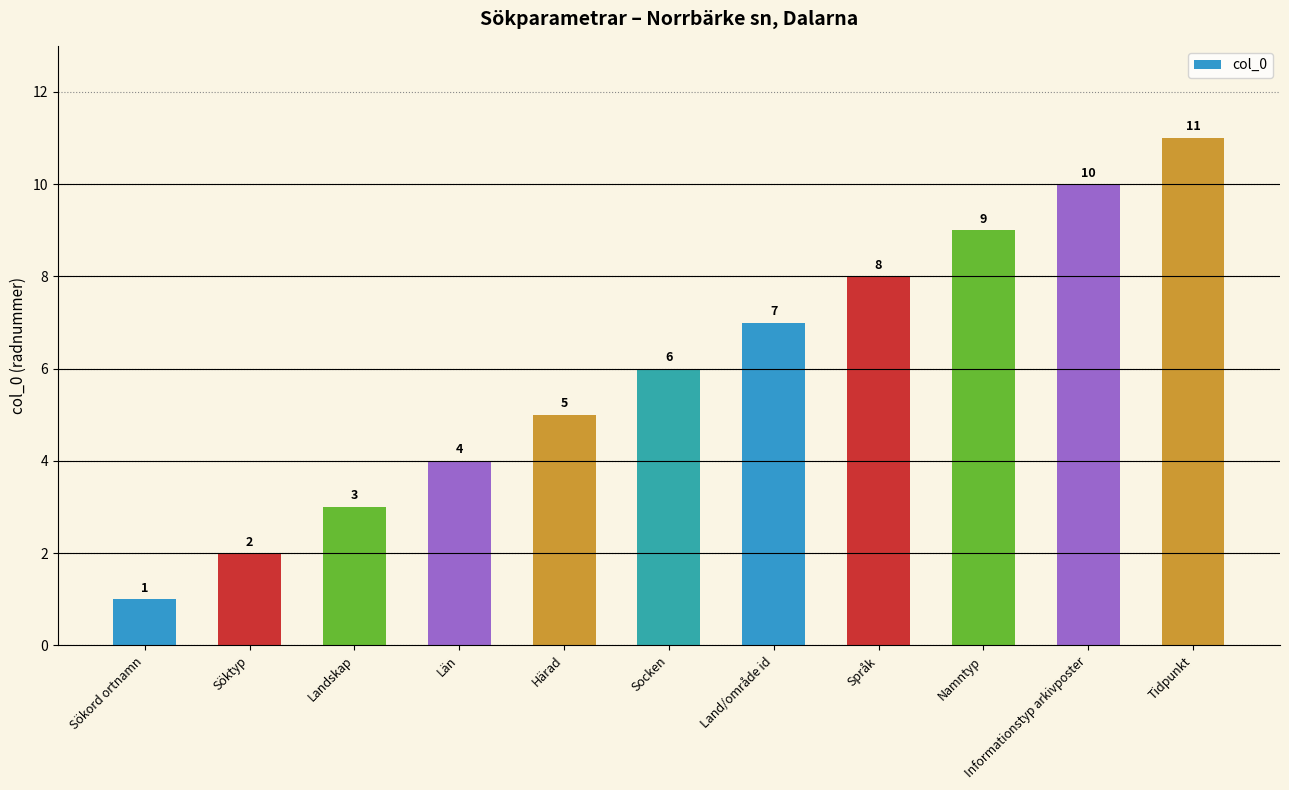

Rank the categories by value from lowest to highest.

Sökord ortnamn, Söktyp, Landskap, Län, Härad, Socken, Land/område id, Språk, Namntyp, Informationstyp arkivposter, Tidpunkt